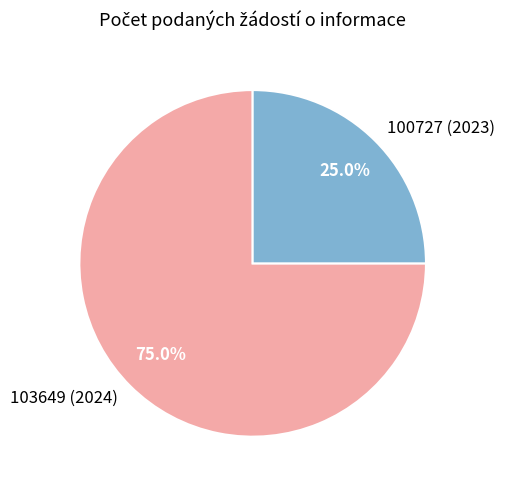

What is the smallest slice in the pie chart?

100727 (2023)